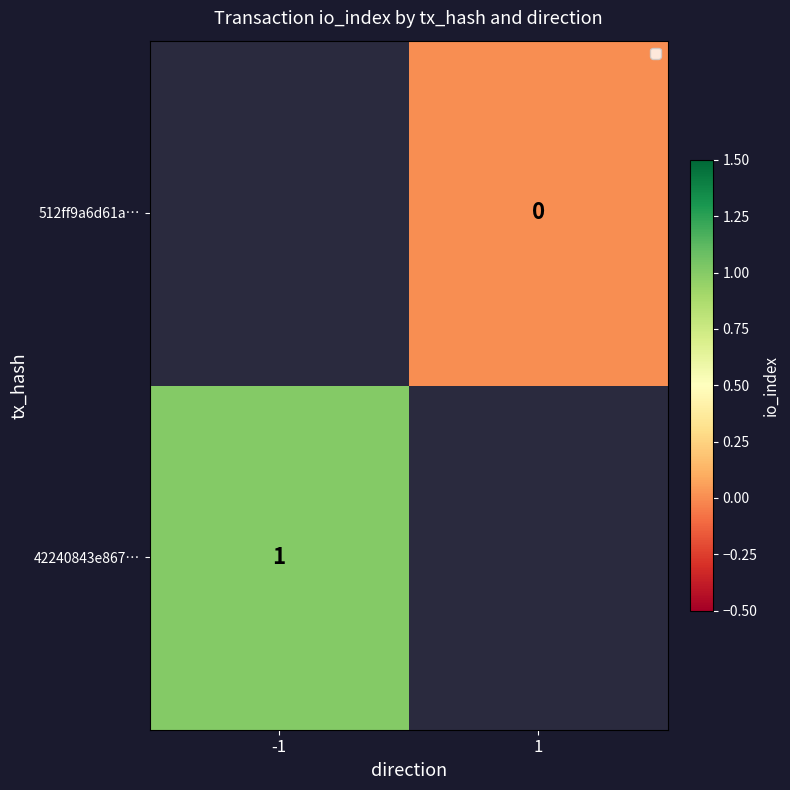

Is it true that 42240843e867… equals 1 at -1?

True